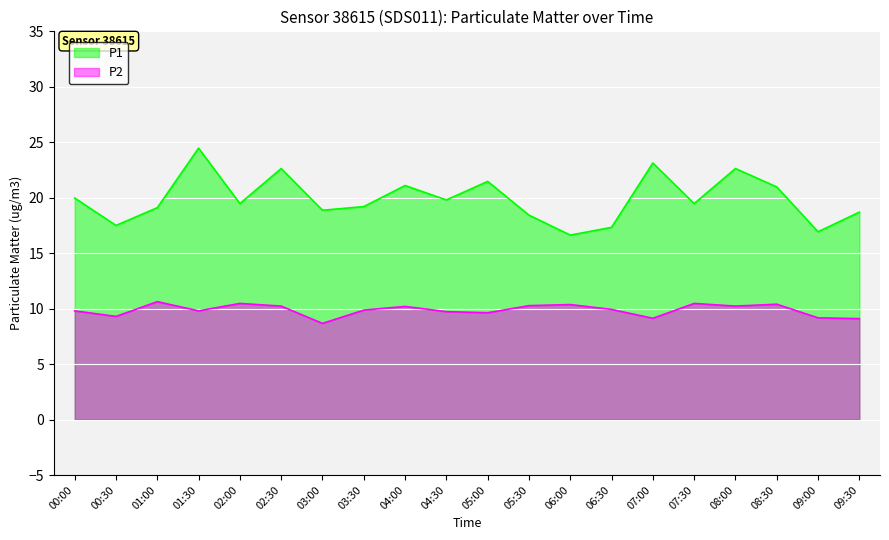

What is the difference between the maximum and minimum values in the P1 series?

7.8